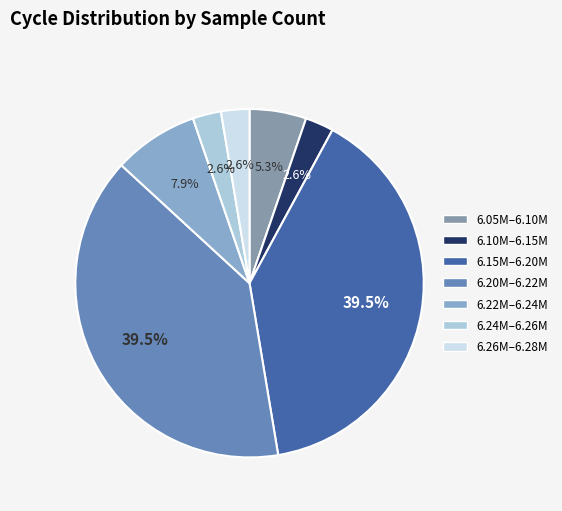

Count the number of slices in the pie.

7